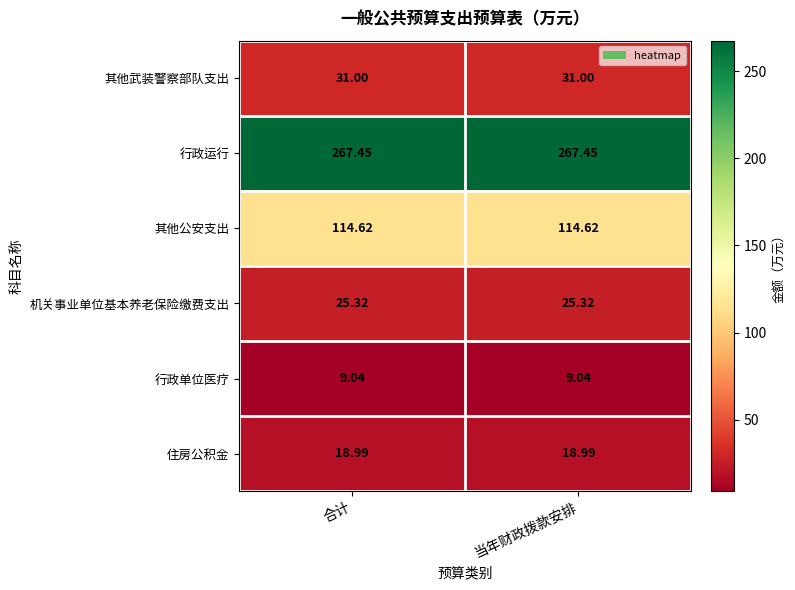

Rank the series by their maximum value, from lowest to highest.

行政单位医疗, 住房公积金, 机关事业单位基本养老保险缴费支出, 其他武装警察部队支出, 其他公安支出, 行政运行